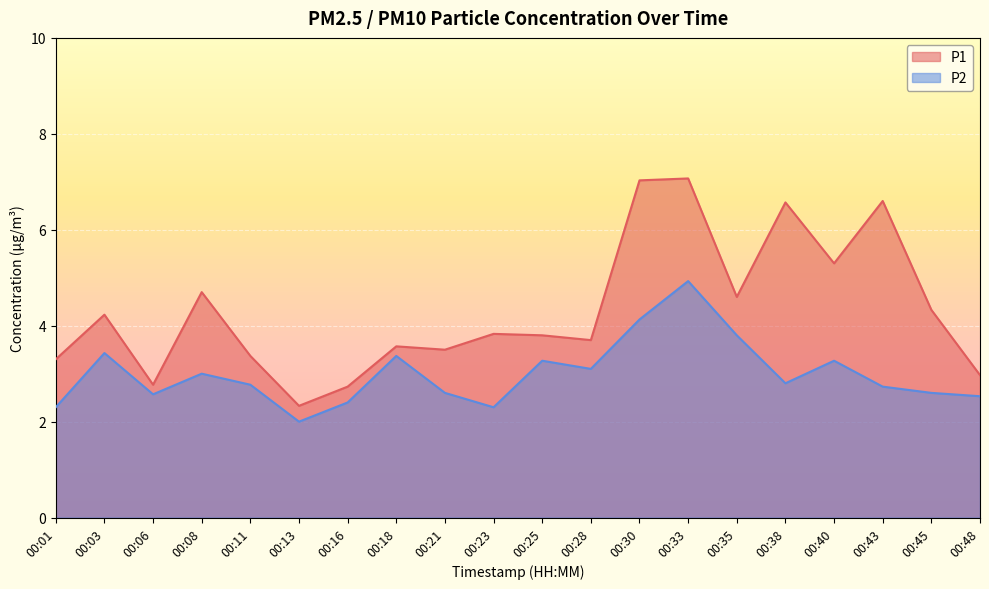

What is the total value across all series at 00:43?

9.3